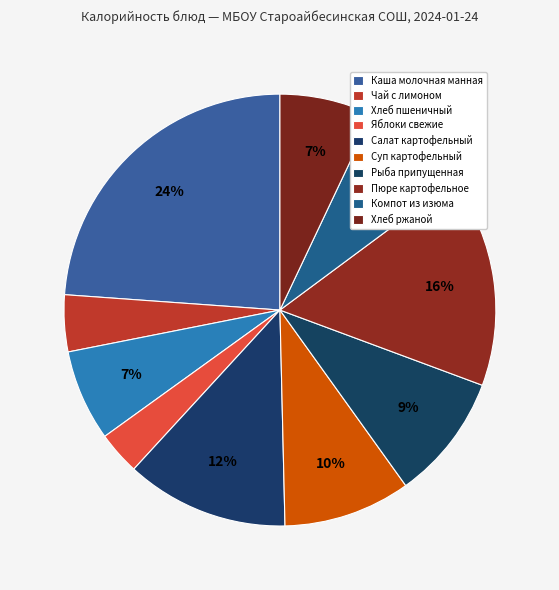

How many segments does this pie chart have?

10